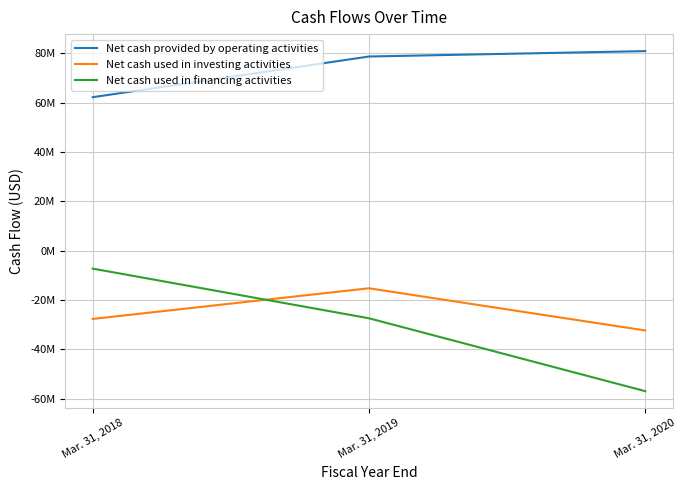

What is the approximate value of Net cash provided by operating activities at Mar. 31, 2020, to the nearest 100?

80826000